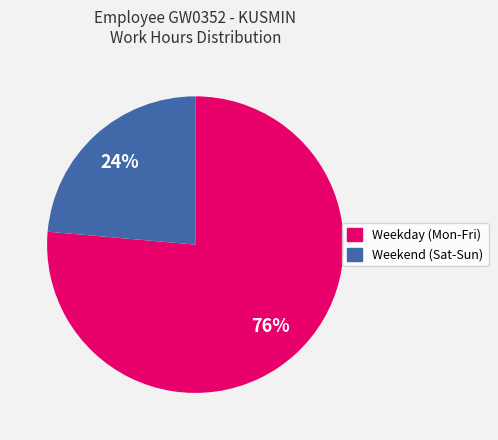

To the nearest percent, what is the average slice percentage?

50%